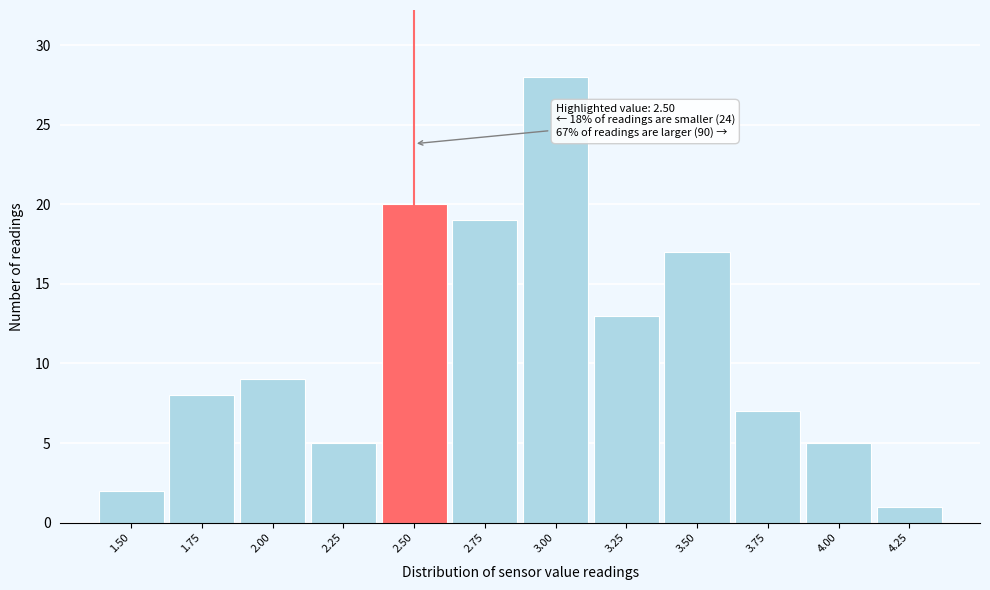

Reading left to right, what are all the values shown in this chart?

2	8	9	5	20	19	28	13	17	7	5	1